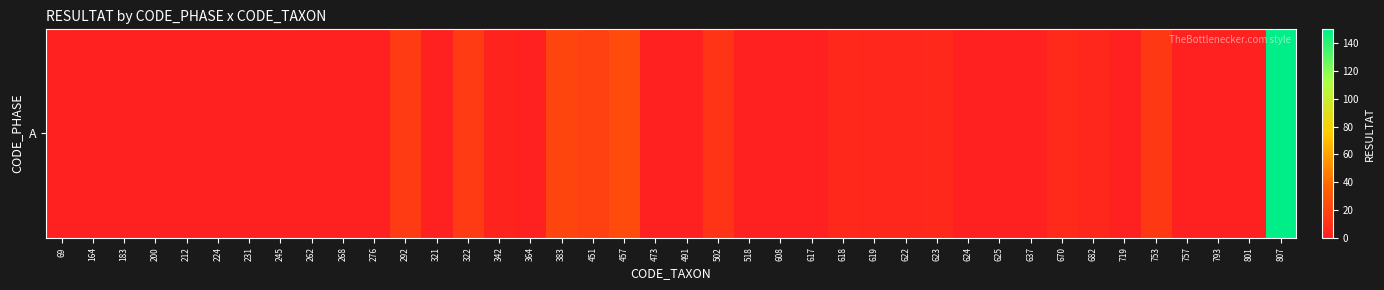

What is the difference between the maximum and minimum values?

150